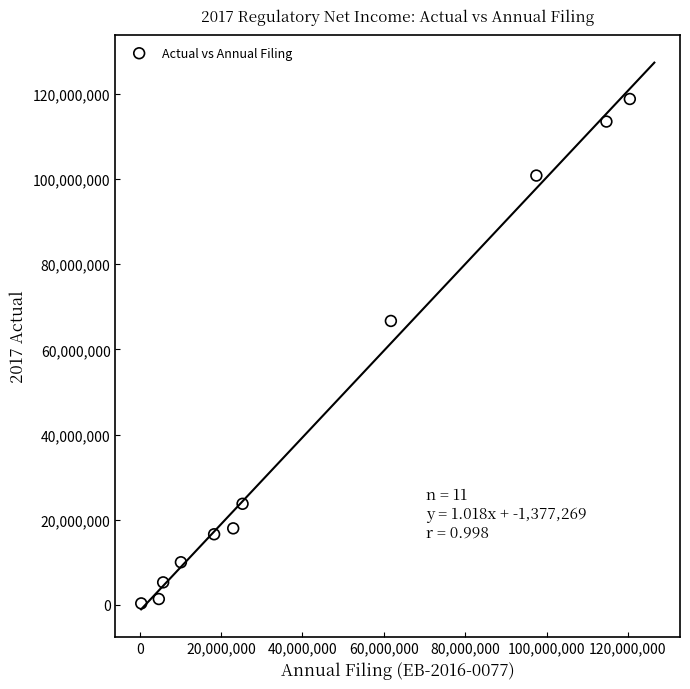

What Y value in the scatter plot is closest to 59579114?

66680466.6